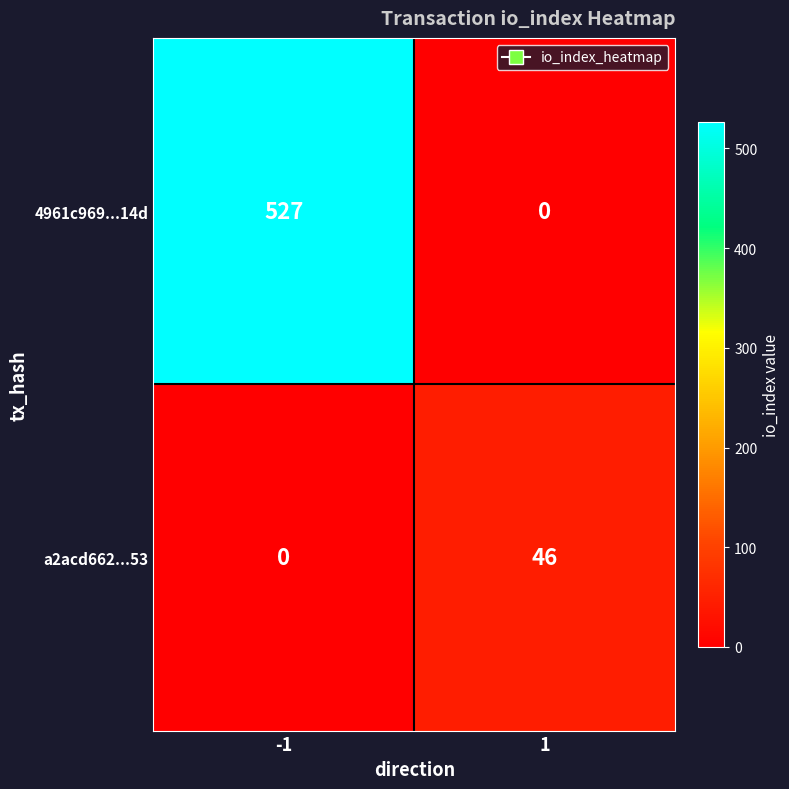

Rank the series at 1 from lowest to highest value.

4961c969...14d, a2acd662...53